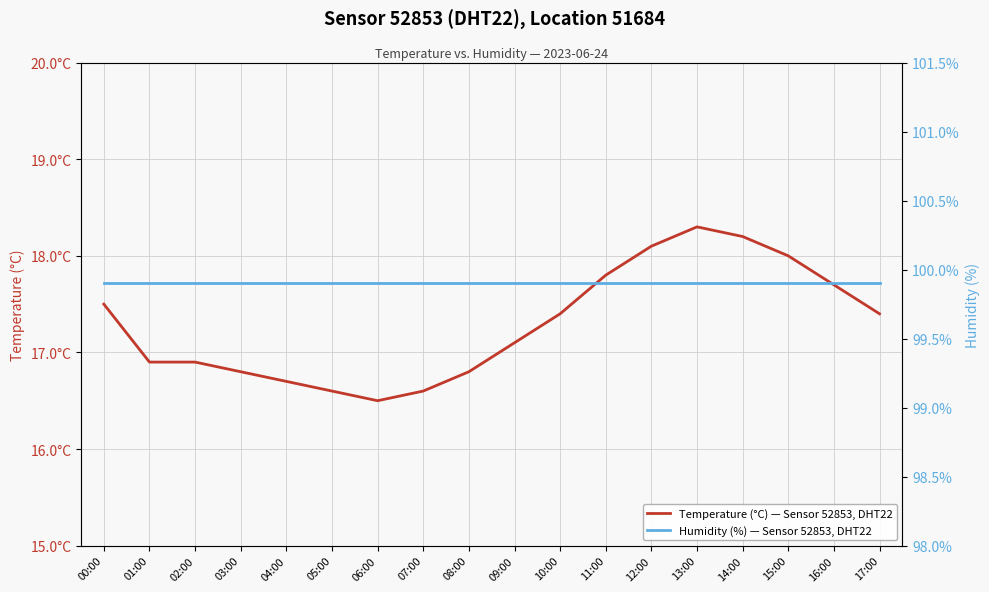

True or false: Humidity (%) — Sensor 52853, DHT22 and Temperature (°C) — Sensor 52853, DHT22 cross at least once.

False